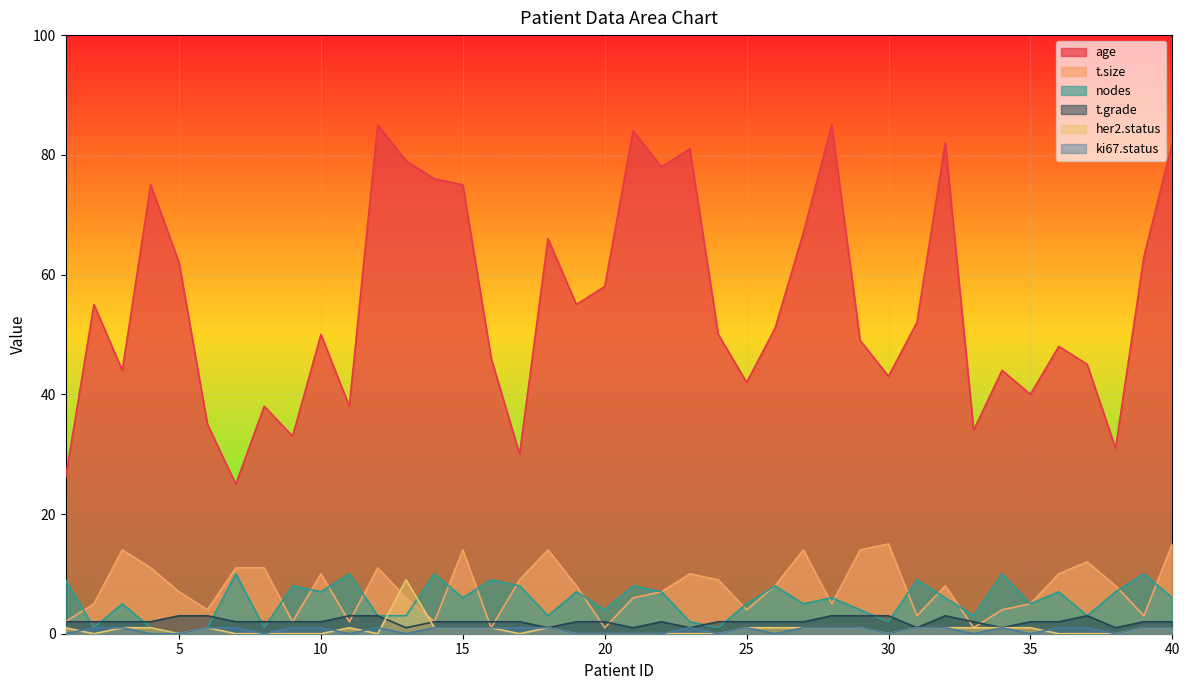

What is the sum of all nodes values?

220